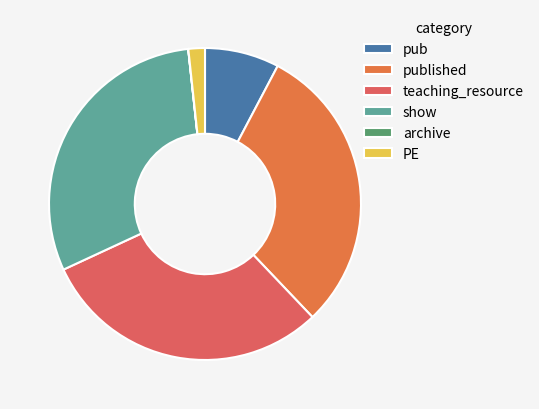

How many slices are in this pie chart?

6